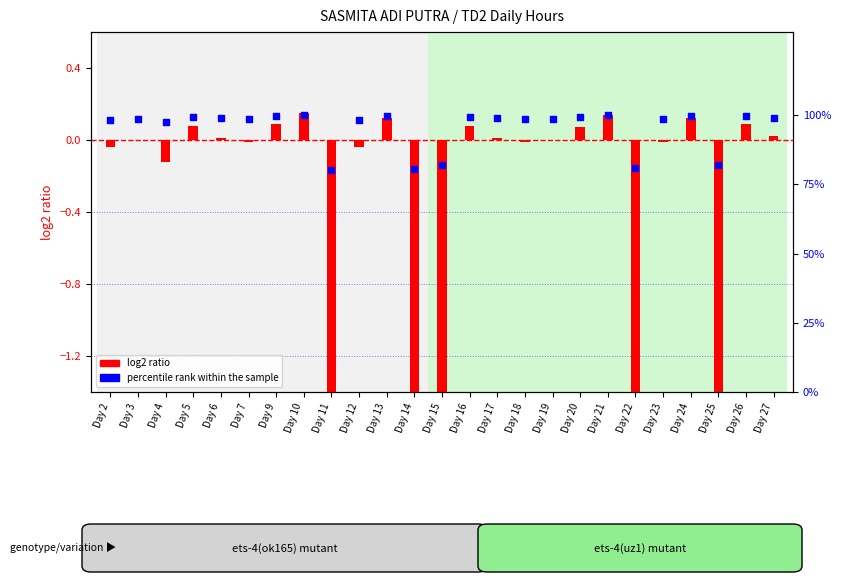

Which series has the largest total across all categories?

percentile rank within the sample